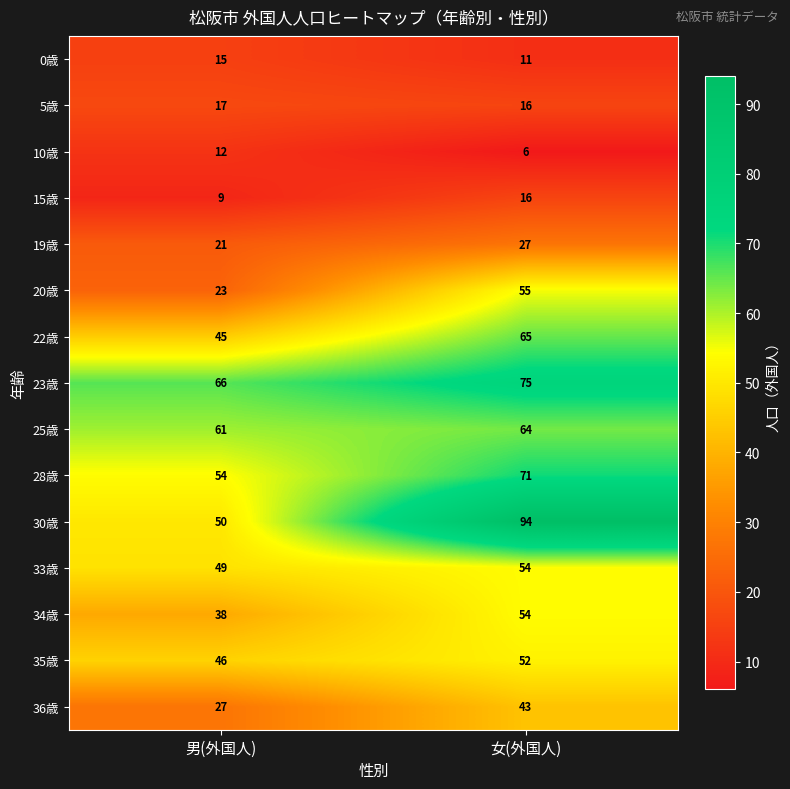

What is the spread (max minus min) of values at 男(外国人)?

57